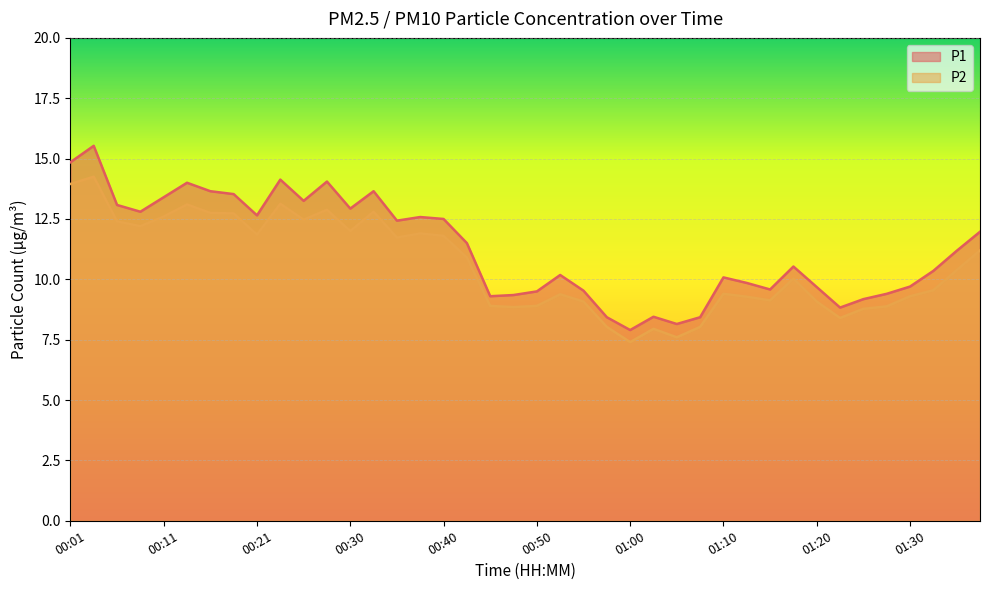

Reading left to right, extract all data points from this chart.

P1: 00:01=14.8	00:03=15.5	00:06=13.1	00:08=12.8	00:11=13.4	00:13=14.0	00:16=13.7	00:18=13.5	00:21=12.7	00:23=14.1	00:25=13.2	00:28=14.1	00:30=12.9	00:33=13.7	00:35=12.4	00:38=12.6	00:40=12.5	00:43=11.5	00:45=9.3	00:47=9.3	00:50=9.5	00:52=10.2	00:55=9.5	00:57=8.4	01:00=7.9	01:02=8.4	01:05=8.2	01:07=8.4	01:10=10.1	01:12=9.8	01:15=9.6	01:17=10.5	01:20=9.7	01:22=8.8	01:25=9.2	01:27=9.4	01:30=9.7	01:35=10.3	01:37=11.2	01:40=12.0
P2: 00:01=13.9	00:03=14.2	00:06=12.4	00:08=12.2	00:11=12.6	00:13=13.1	00:16=12.8	00:18=12.7	00:21=11.8	00:23=13.1	00:25=12.5	00:28=12.9	00:30=12.0	00:33=12.8	00:35=11.7	00:38=11.9	00:40=11.8	00:43=10.9	00:45=8.9	00:47=8.8	00:50=8.9	00:52=9.4	00:55=9.1	00:57=8.0	01:00=7.4	01:02=8.0	01:05=7.6	01:07=8.0	01:10=9.4	01:12=9.3	01:15=9.1	01:17=10.0	01:20=9.1	01:22=8.4	01:25=8.8	01:27=8.9	01:30=9.3	01:35=9.6	01:37=10.4	01:40=11.2